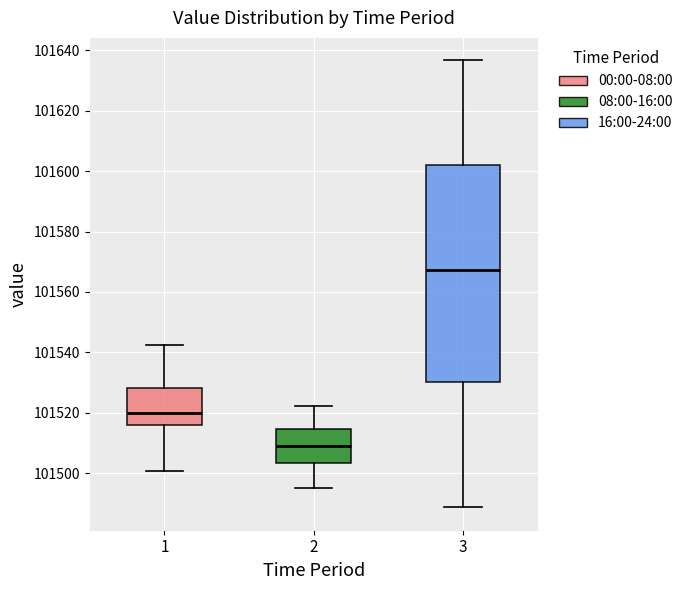

Which box is the tallest, from its lower edge to its upper edge?

3